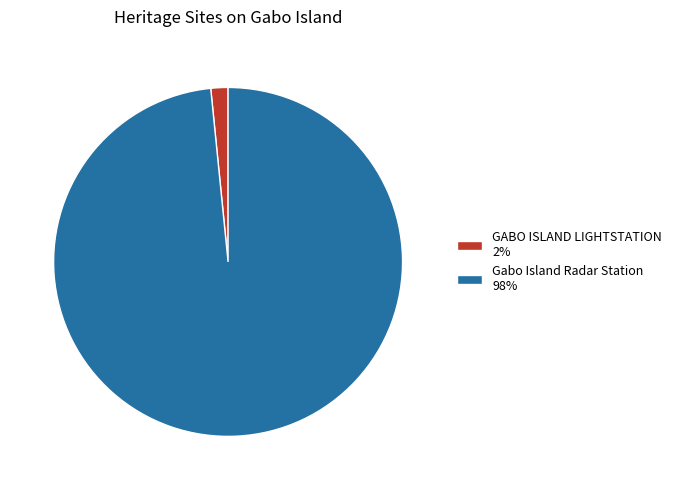

Rank the categories by value from highest to lowest.

Gabo Island Radar Station, GABO ISLAND LIGHTSTATION